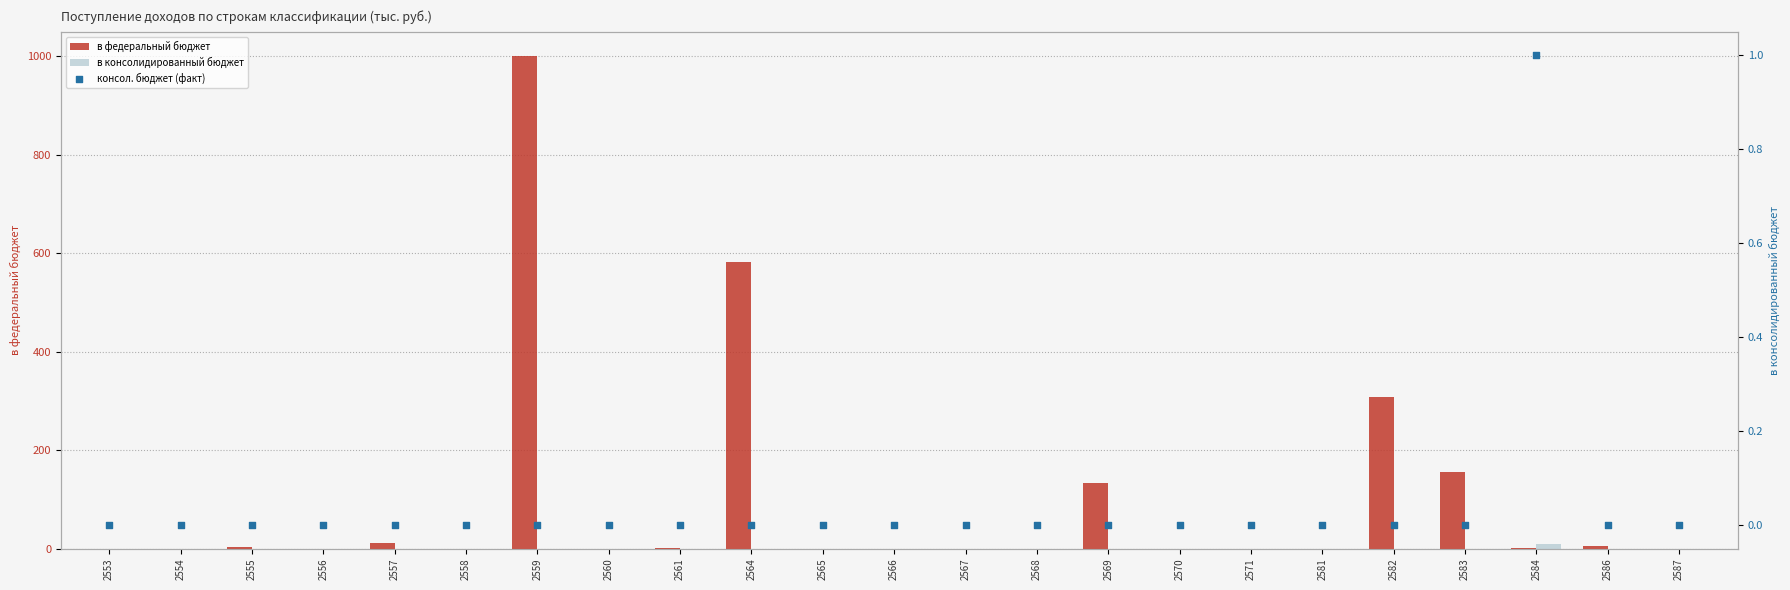

At how many categories does at least one series exceed 871?

1